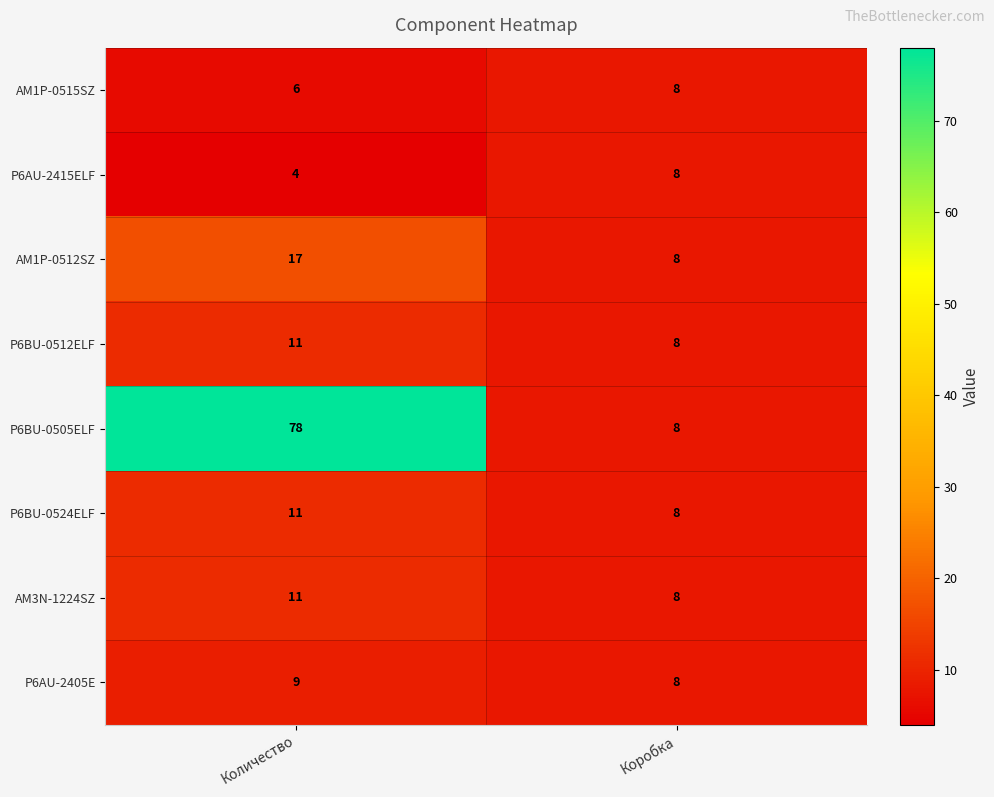

What is the difference between the maximum and minimum values in the P6BU-0505ELF series?

70